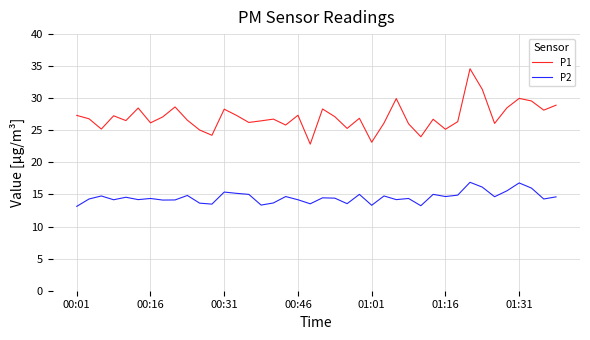

What is the minimum value shown in the chart?

13.2